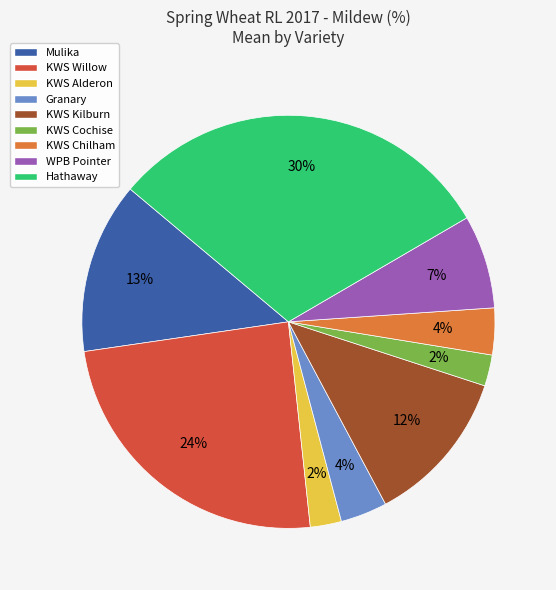

To the nearest percent, what is the difference between the KWS Willow and Mulika slice percentages?

11%